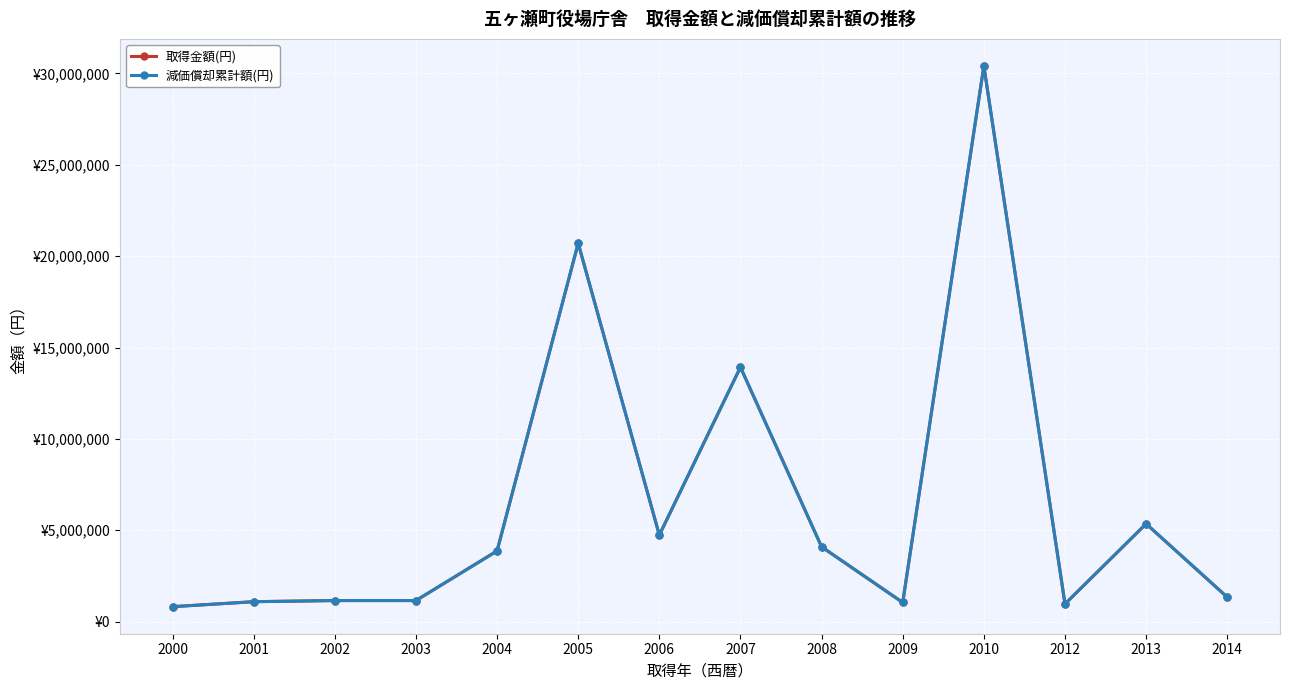

Which series has the largest range (max minus min)?

取得金額(円)